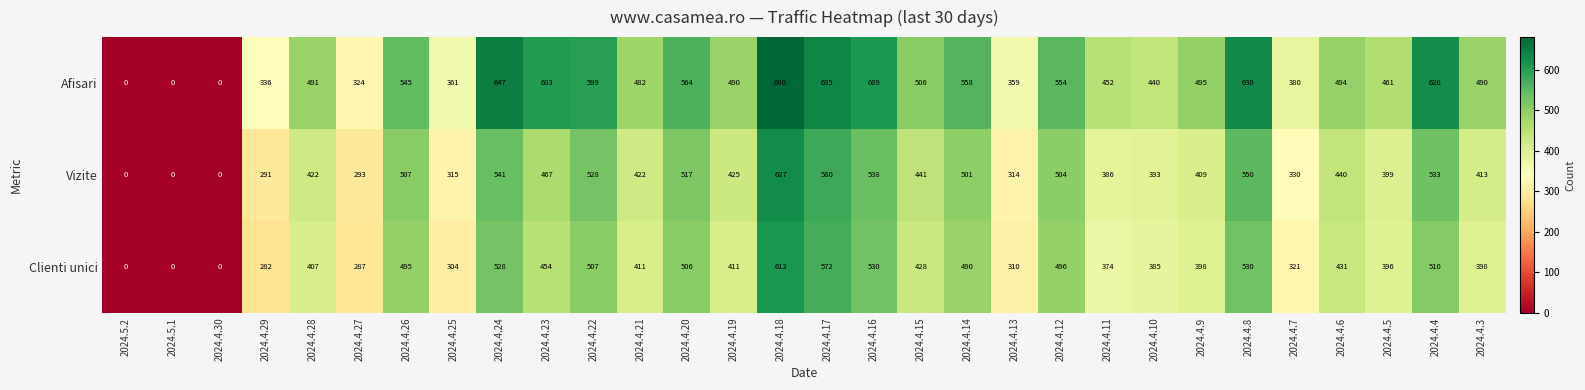

Read the Vizite value at 2024.4.20, to the nearest 100.

500